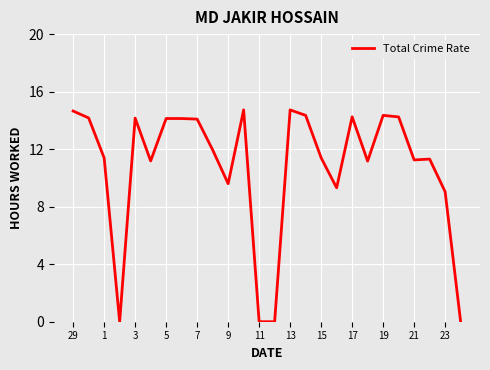

What is the difference between the maximum and minimum values?

14.7